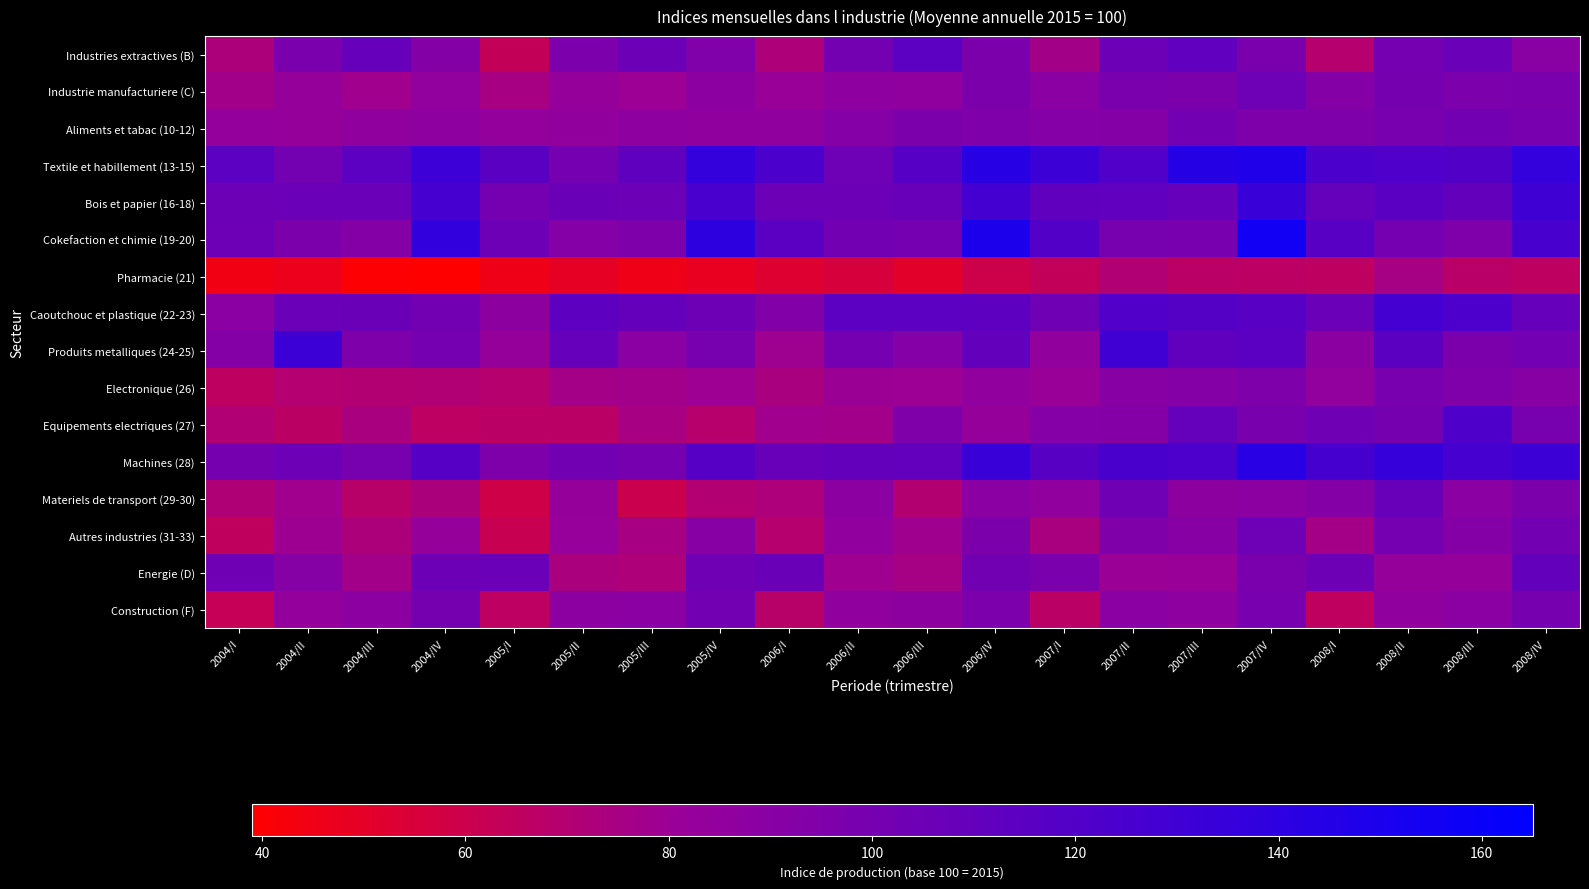

Reading left to right, list all the values displayed in this chart.

Industries extractives (B): 2004/I=73.0	2004/II=98.0	2004/III=108.3	2004/IV=92.8	2005/I=63.4	2005/II=96.7	2005/III=105.7	2005/IV=94.6	2006/I=72.0	2006/II=101.4	2006/III=114.5	2006/IV=97.3	2007/I=76.6	2007/II=105.5	2007/III=111.4	2007/IV=97.9	2008/I=69.4	2008/II=100.9	2008/III=106.3	2008/IV=89.5
Industrie manufacturiere (C): 2004/I=76.8	2004/II=82.7	2004/III=77.9	2004/IV=84.6	2005/I=75.0	2005/II=82.4	2005/III=79.7	2005/IV=88.0	2006/I=80.9	2006/II=86.5	2006/III=86.1	2006/IV=97.5	2007/I=88.8	2007/II=97.6	2007/III=97.0	2007/IV=104.2	2008/I=92.1	2008/II=100.8	2008/III=96.4	2008/IV=98.0
Aliments et tabac (10-12): 2004/I=84.1	2004/II=82.9	2004/III=85.6	2004/IV=86.5	2005/I=84.1	2005/II=85.0	2005/III=86.8	2005/IV=86.4	2006/I=86.4	2006/II=91.9	2006/III=97.3	2006/IV=95.2	2007/I=91.8	2007/II=92.0	2007/III=102.2	2007/IV=96.1	2008/I=95.9	2008/II=98.5	2008/III=102.0	2008/IV=99.0
Textile et habillement (13-15): 2004/I=114.1	2004/II=101.5	2004/III=114.3	2004/IV=131.3	2005/I=115.6	2005/II=101.2	2005/III=112.5	2005/IV=136.2	2006/I=123.0	2006/II=104.0	2006/III=117.4	2006/IV=143.1	2007/I=131.9	2007/II=120.5	2007/III=144.1	2007/IV=147.4	2008/I=123.0	2008/II=121.4	2008/III=120.4	2008/IV=136.3
Bois et papier (16-18): 2004/I=105.7	2004/II=106.4	2004/III=106.6	2004/IV=126.4	2005/I=100.9	2005/II=107.3	2005/III=105.7	2005/IV=124.8	2006/I=105.5	2006/II=106.1	2006/III=107.5	2006/IV=127.4	2007/I=111.9	2007/II=111.5	2007/III=108.8	2007/IV=133.4	2008/I=109.0	2008/II=115.1	2008/III=110.2	2008/IV=130.0
Cokefaction et chimie (19-20): 2004/I=105.1	2004/II=96.9	2004/III=92.2	2004/IV=137.1	2005/I=105.1	2005/II=91.8	2005/III=95.8	2005/IV=139.9	2006/I=115.0	2006/II=102.5	2006/III=100.9	2006/IV=149.4	2007/I=119.6	2007/II=99.6	2007/III=99.0	2007/IV=155.5	2008/I=116.2	2008/II=100.8	2008/III=95.2	2008/IV=125.2
Pharmacie (21): 2004/I=44.8	2004/II=46.7	2004/III=40.2	2004/IV=39.4	2005/I=45.3	2005/II=49.2	2005/III=45.4	2005/IV=48.0	2006/I=52.6	2006/II=55.6	2006/III=50.9	2006/IV=59.5	2007/I=63.8	2007/II=70.8	2007/III=67.4	2007/IV=66.5	2008/I=65.4	2008/II=75.4	2008/III=67.6	2008/IV=65.3
Caoutchouc et plastique (22-23): 2004/I=88.8	2004/II=106.3	2004/III=107.4	2004/IV=101.8	2005/I=87.0	2005/II=113.7	2005/III=109.8	2005/IV=104.8	2006/I=93.8	2006/II=114.3	2006/III=114.4	2006/IV=112.9	2007/I=103.8	2007/II=120.9	2007/III=117.8	2007/IV=116.0	2008/I=106.5	2008/II=127.2	2008/III=122.2	2008/IV=108.3
Produits metalliques (24-25): 2004/I=92.3	2004/II=131.7	2004/III=95.5	2004/IV=101.0	2005/I=83.2	2005/II=108.8	2005/III=89.1	2005/IV=99.1	2006/I=78.7	2006/II=101.2	2006/III=91.9	2006/IV=110.4	2007/I=85.0	2007/II=129.7	2007/III=112.0	2007/IV=114.8	2008/I=88.3	2008/II=114.8	2008/III=97.5	2008/IV=101.7
Electronique (26): 2004/I=65.7	2004/II=69.8	2004/III=70.4	2004/IV=71.2	2005/I=69.2	2005/II=76.3	2005/III=77.3	2005/IV=79.3	2006/I=74.4	2006/II=79.9	2006/III=79.8	2006/IV=85.3	2007/I=80.7	2007/II=90.5	2007/III=92.0	2007/IV=95.9	2008/I=84.6	2008/II=98.9	2008/III=95.2	2008/IV=90.7
Equipements electriques (27): 2004/I=71.2	2004/II=66.6	2004/III=74.2	2004/IV=66.0	2005/I=67.0	2005/II=67.0	2005/III=74.7	2005/IV=68.7	2006/I=77.9	2006/II=77.1	2006/III=94.8	2006/IV=83.0	2007/I=91.7	2007/II=92.2	2007/III=109.4	2007/IV=98.3	2008/I=103.5	2008/II=100.3	2008/III=122.2	2008/IV=99.5
Machines (28): 2004/I=100.4	2004/II=105.0	2004/III=99.7	2004/IV=117.7	2005/I=95.5	2005/II=102.8	2005/III=100.0	2005/IV=117.7	2006/I=107.6	2006/II=110.2	2006/III=111.0	2006/IV=132.8	2007/I=116.8	2007/II=124.5	2007/III=122.2	2007/IV=142.5	2008/I=126.9	2008/II=134.8	2008/III=126.0	2008/IV=131.7
Materiels de transport (29-30): 2004/I=71.5	2004/II=78.1	2004/III=67.9	2004/IV=73.4	2005/I=59.1	2005/II=82.5	2005/III=60.7	2005/IV=70.3	2006/I=72.5	2006/II=87.8	2006/III=70.1	2006/IV=88.9	2007/I=85.3	2007/II=103.5	2007/III=87.0	2007/IV=87.7	2008/I=92.5	2008/II=107.6	2008/III=89.1	2008/IV=97.4
Autres industries (31-33): 2004/I=64.7	2004/II=79.1	2004/III=73.1	2004/IV=82.2	2005/I=61.6	2005/II=82.0	2005/III=75.0	2005/IV=90.8	2006/I=69.3	2006/II=85.5	2006/III=78.3	2006/IV=96.9	2007/I=74.2	2007/II=94.9	2007/III=90.6	2007/IV=104.0	2008/I=76.3	2008/II=101.1	2008/III=92.4	2008/IV=102.1
Energie (D): 2004/I=103.5	2004/II=91.6	2004/III=76.8	2004/IV=105.3	2005/I=106.5	2005/II=73.5	2005/III=72.2	2005/IV=103.9	2006/I=106.8	2006/II=78.4	2006/III=75.6	2006/IV=102.8	2007/I=97.8	2007/II=80.3	2007/III=80.9	2007/IV=98.0	2008/I=104.8	2008/II=82.5	2008/III=82.5	2008/IV=110.2
Construction (F): 2004/I=62.6	2004/II=83.4	2004/III=88.1	2004/IV=100.6	2005/I=66.1	2005/II=88.2	2005/III=88.6	2005/IV=102.1	2006/I=67.8	2006/II=86.2	2006/III=87.0	2006/IV=96.8	2007/I=66.8	2007/II=88.5	2007/III=87.0	2007/IV=98.9	2008/I=65.1	2008/II=86.4	2008/III=88.5	2008/IV=99.9